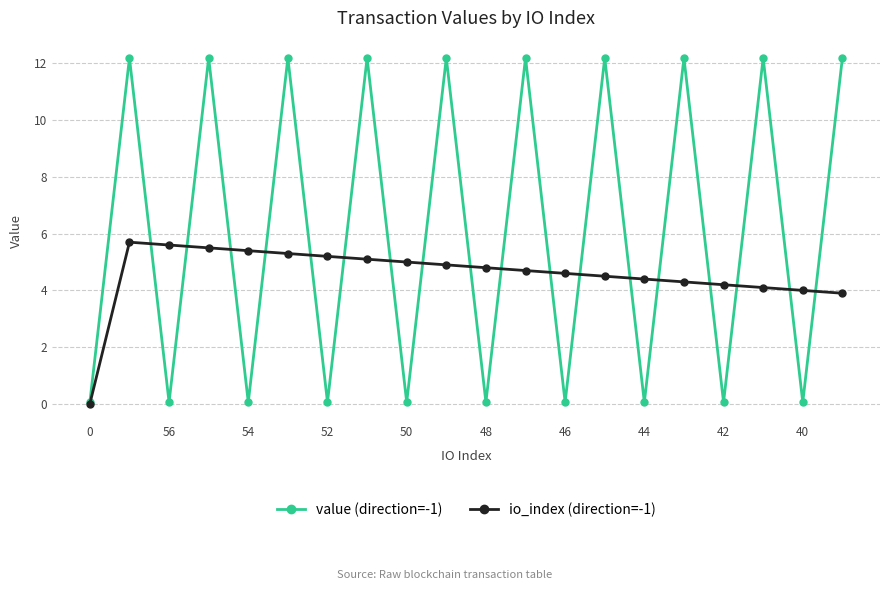

True or false: io_index (direction=-1) has more than 0 points higher than both neighbors.

True